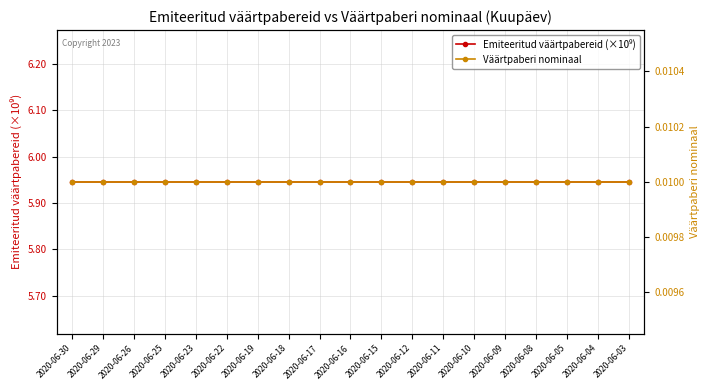

True or false: Emiteeritud väärtpabereid (×10⁹) and Väärtpaberi nominaal cross at least once.

False